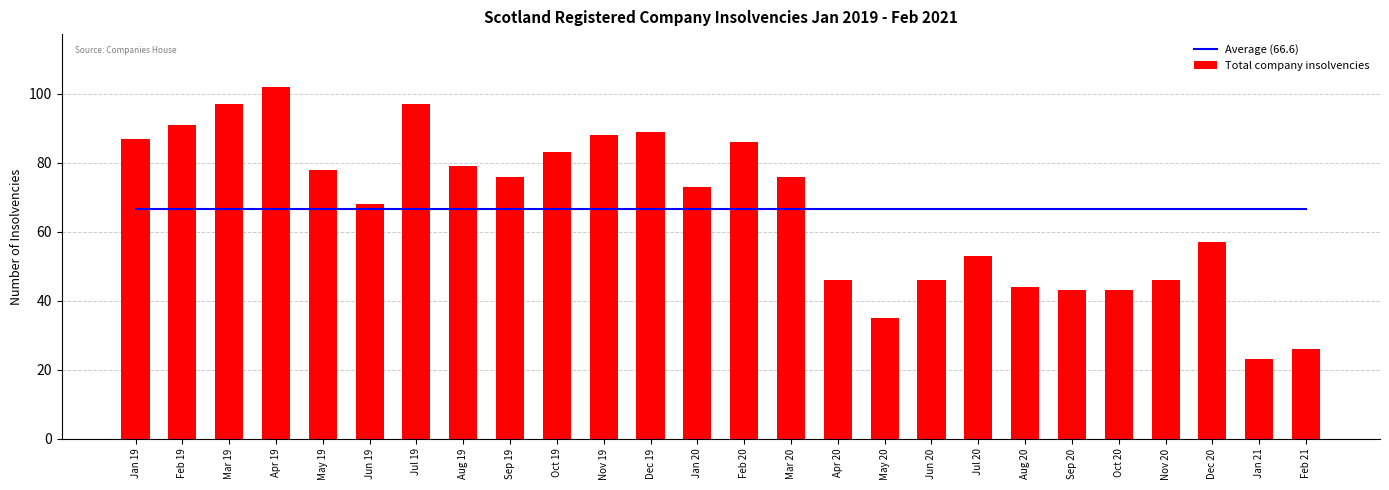

What is the sum of the Total company insolvencies values at Aug 20 and Oct 19?

127